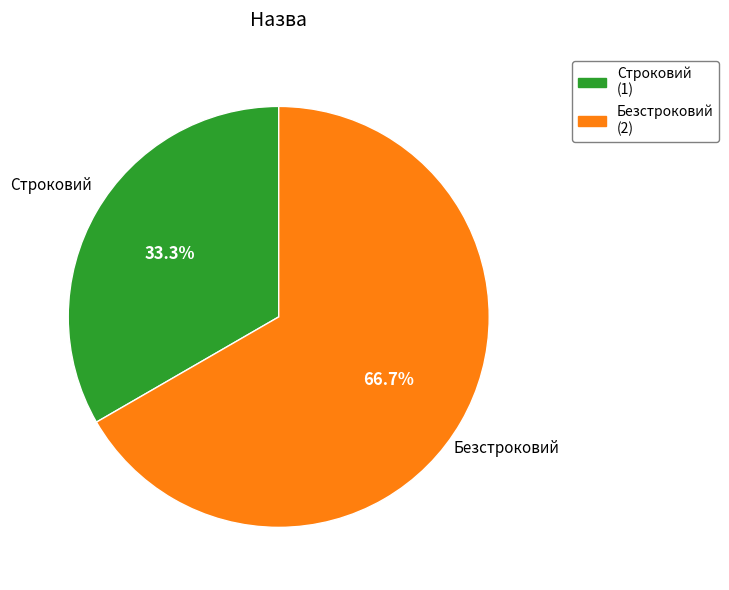

What is the majority slice?

Безстроковий